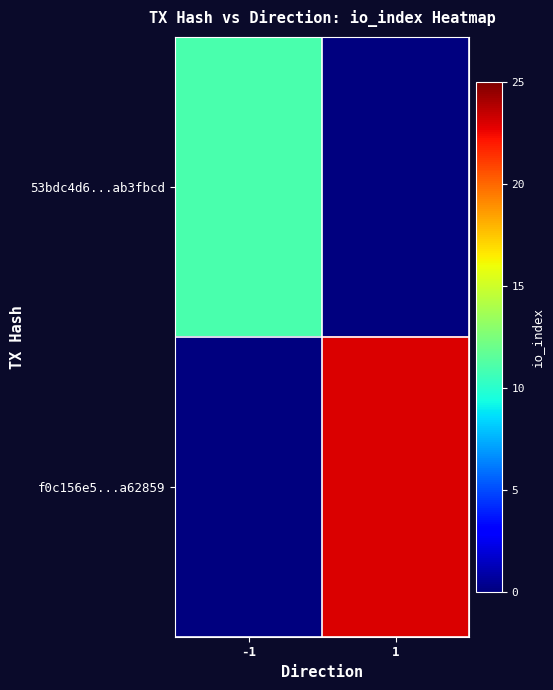

How many distinct data groups are displayed?

2